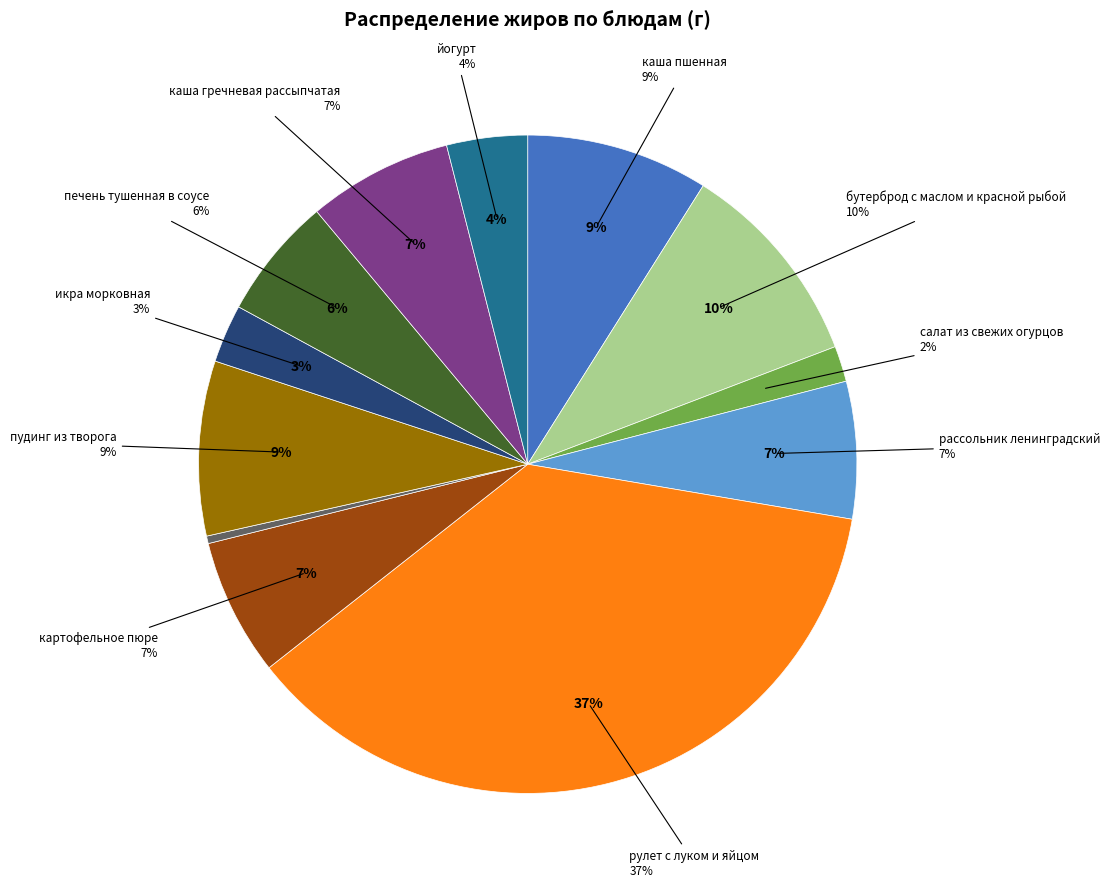

What is the total percentage of салат из свежих огурцов and бутерброд с маслом и красной рыбой?

12.0%